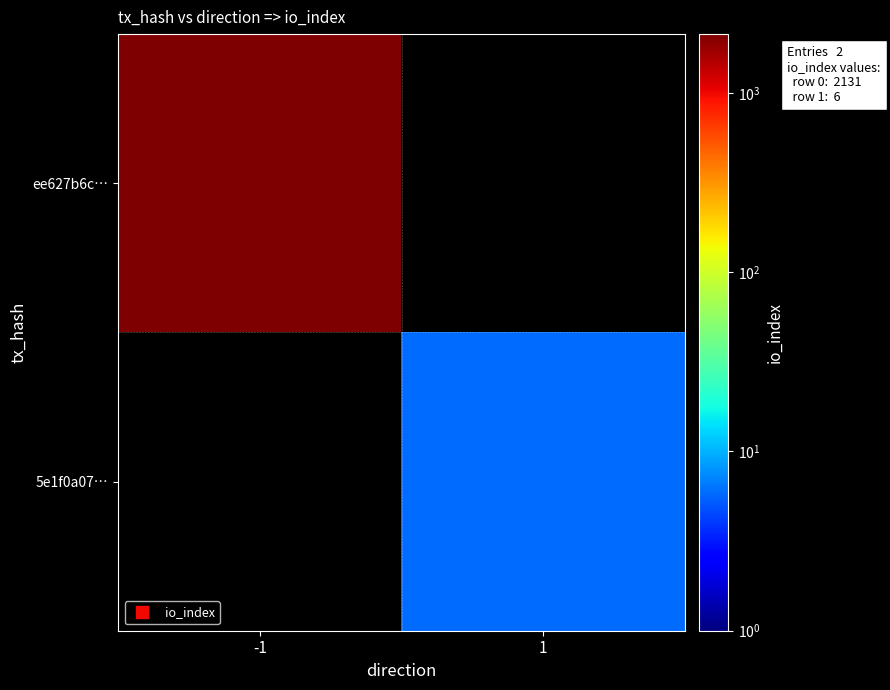

What is the maximum value for ee627b6c…?

2131.0